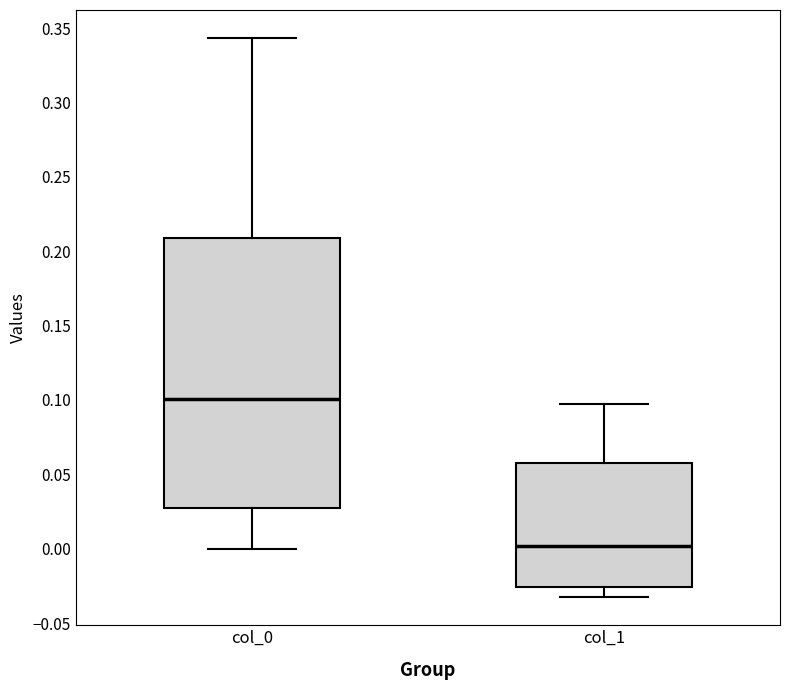

Comparing the boxes themselves (not the whiskers), which one is the tallest?

col_0